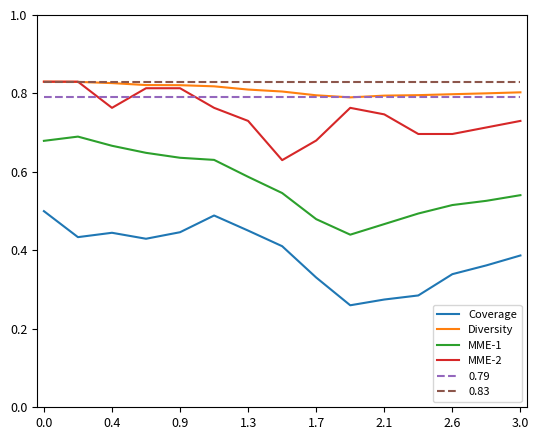

True or false: Coverage and 0.83 cross at least once.

False